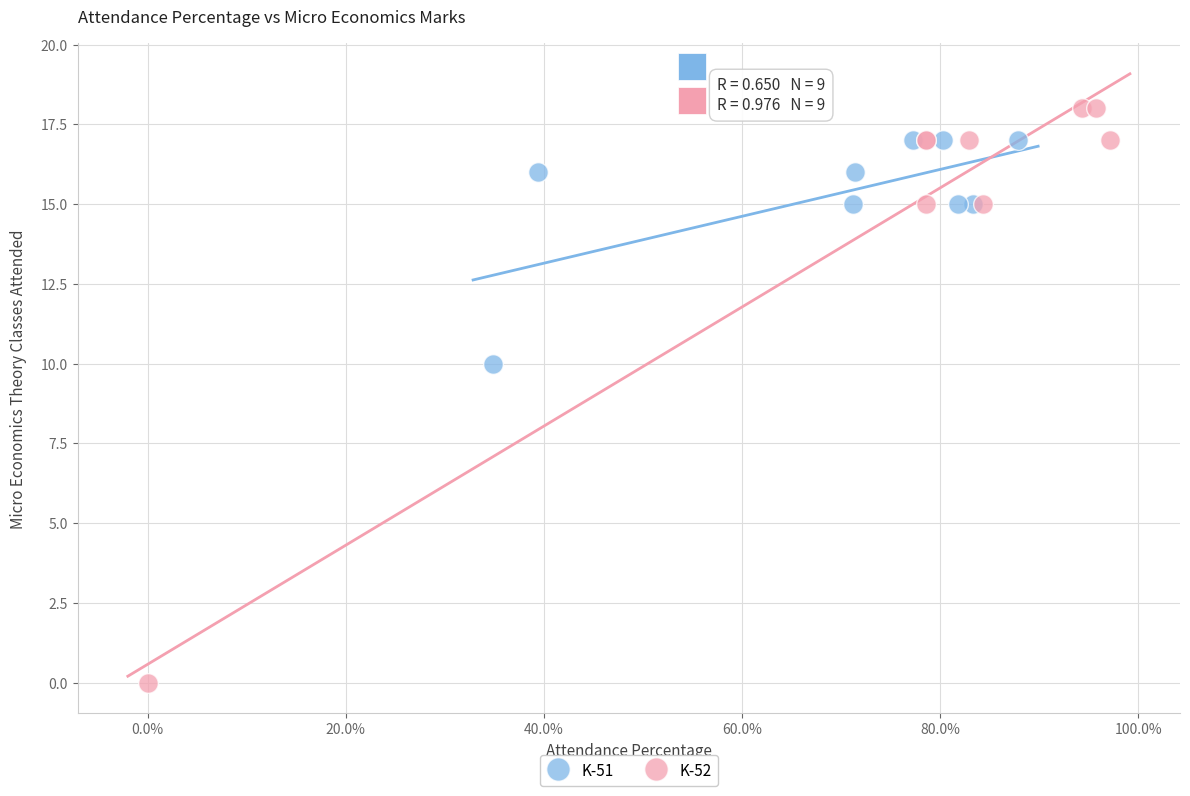

Which series has the largest Y range (max minus min)?

K-52